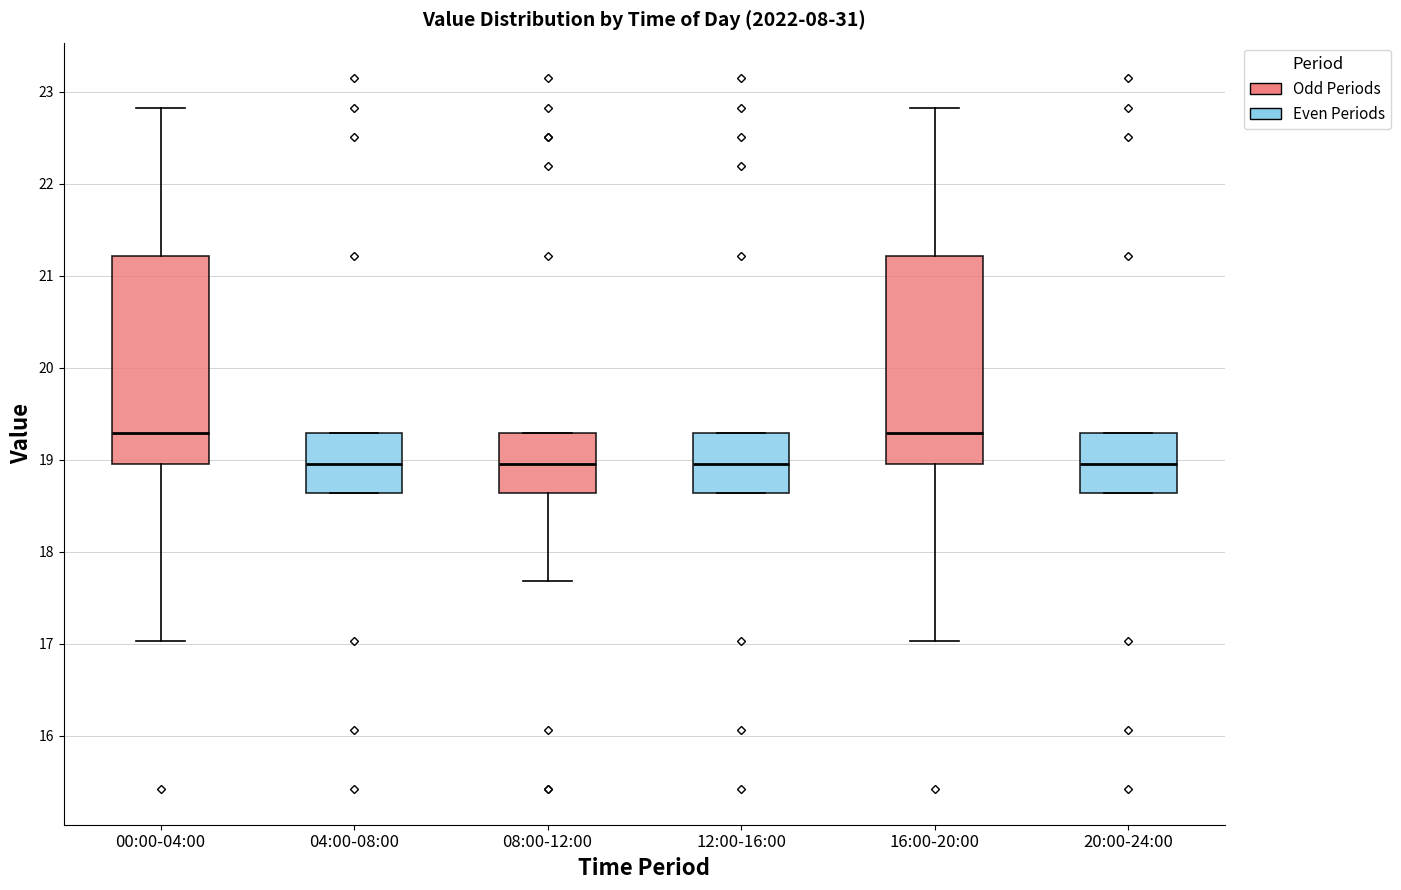

Reading left to right, read every box against the y-axis: the position of its median line, the range the box covers, and the ends of its whiskers. The values are not printed on the chart, so give them approximately, as read against the axis.

00:00-04:00: median 19.3, box 19.0 to 21.2, whiskers 17.0 to 22.8
04:00-08:00: median 19.0, box 18.6 to 19.3, whiskers 18.6 to 19.3
08:00-12:00: median 19.0, box 18.6 to 19.3, whiskers 17.7 to 19.3
12:00-16:00: median 19.0, box 18.6 to 19.3, whiskers 18.6 to 19.3
16:00-20:00: median 19.3, box 19.0 to 21.2, whiskers 17.0 to 22.8
20:00-24:00: median 19.0, box 18.6 to 19.3, whiskers 18.6 to 19.3